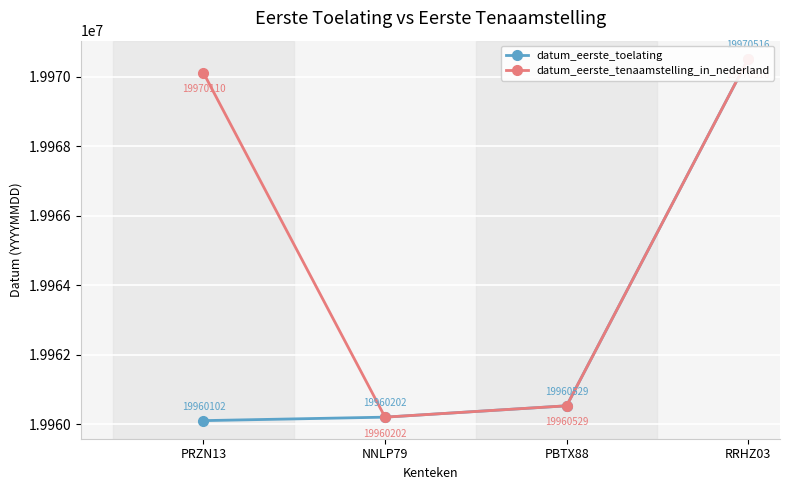

Rank the categories by datum_eerste_toelating value from lowest to highest.

PRZN13, NNLP79, PBTX88, RRHZ03